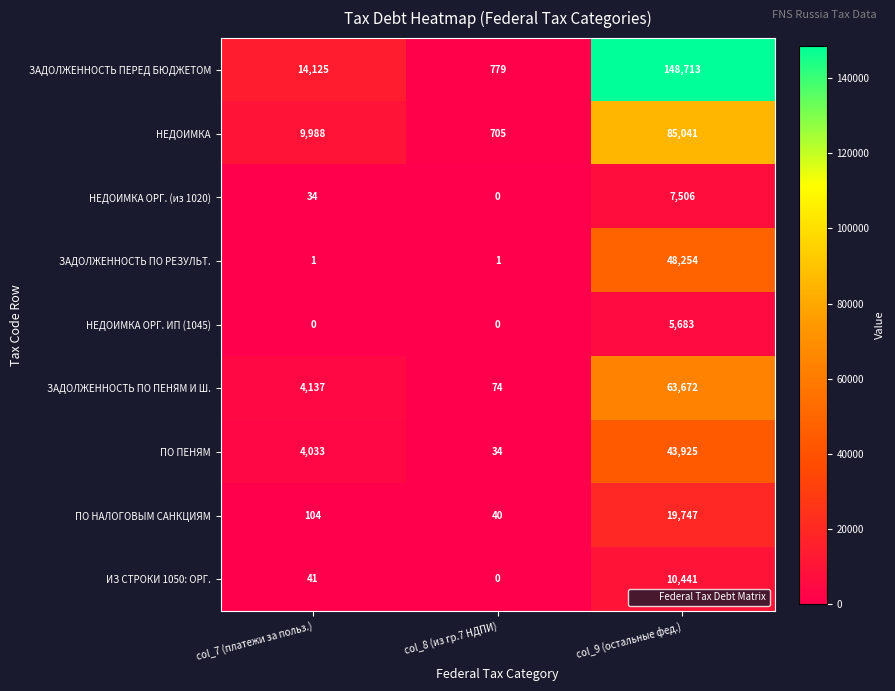

The value of ПО НАЛОГОВЫМ САНКЦИЯМ at col_8 (из гр.7 НДПИ) is 21. True or false?

False